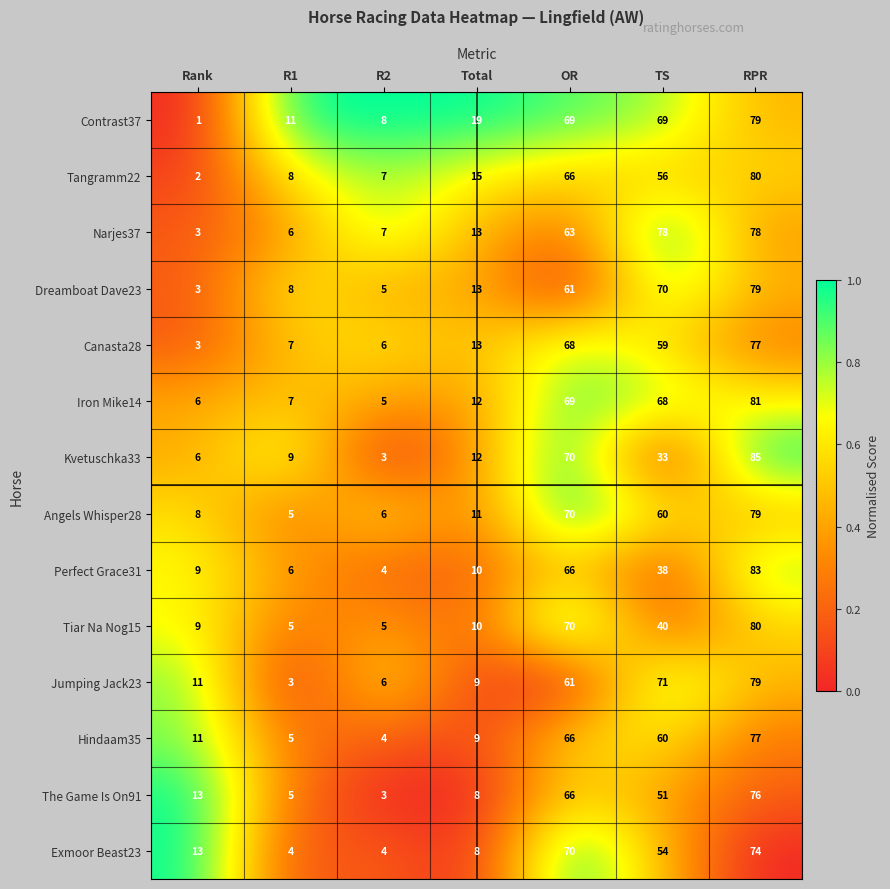

The Tiar Na Nog15 series shows 10 at Total. True or false?

True